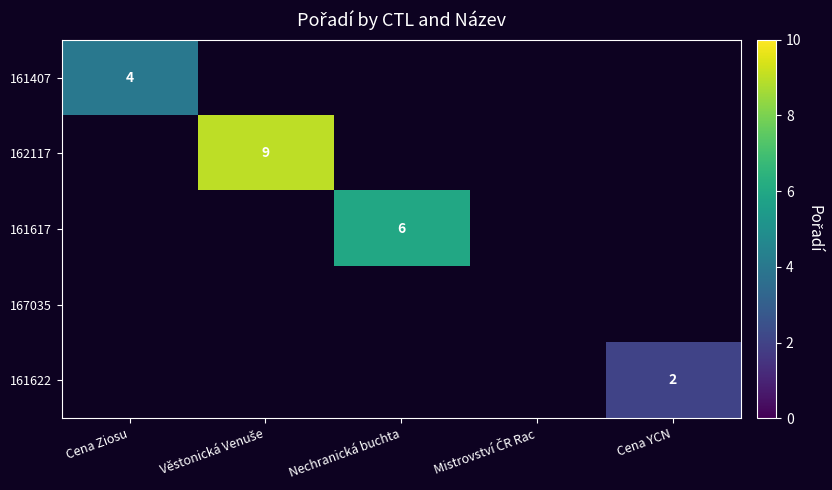

True or false: 161622 has a value of 1 at Cena YCN.

False